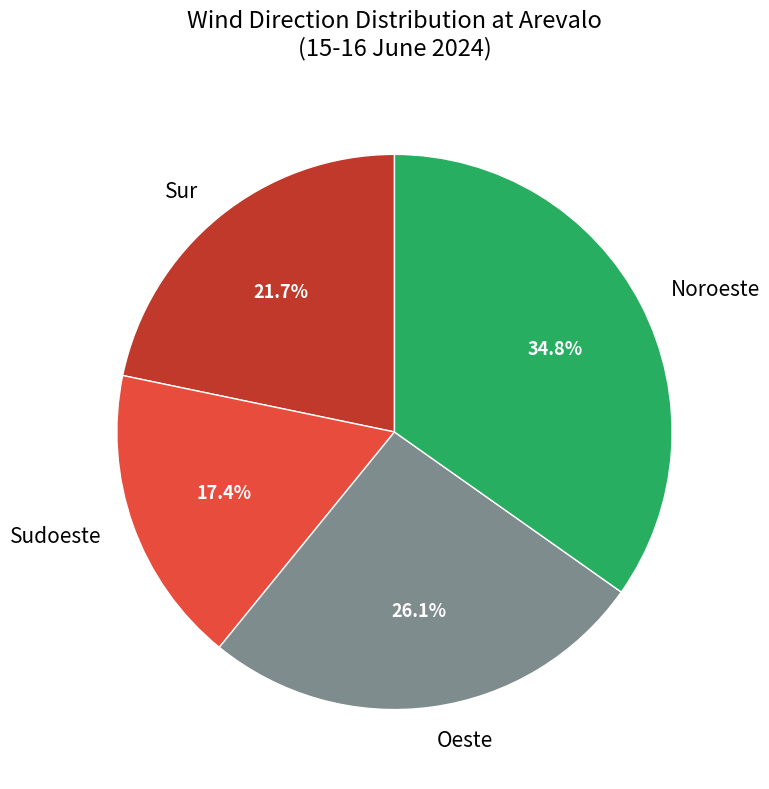

How many segments does this pie chart have?

4